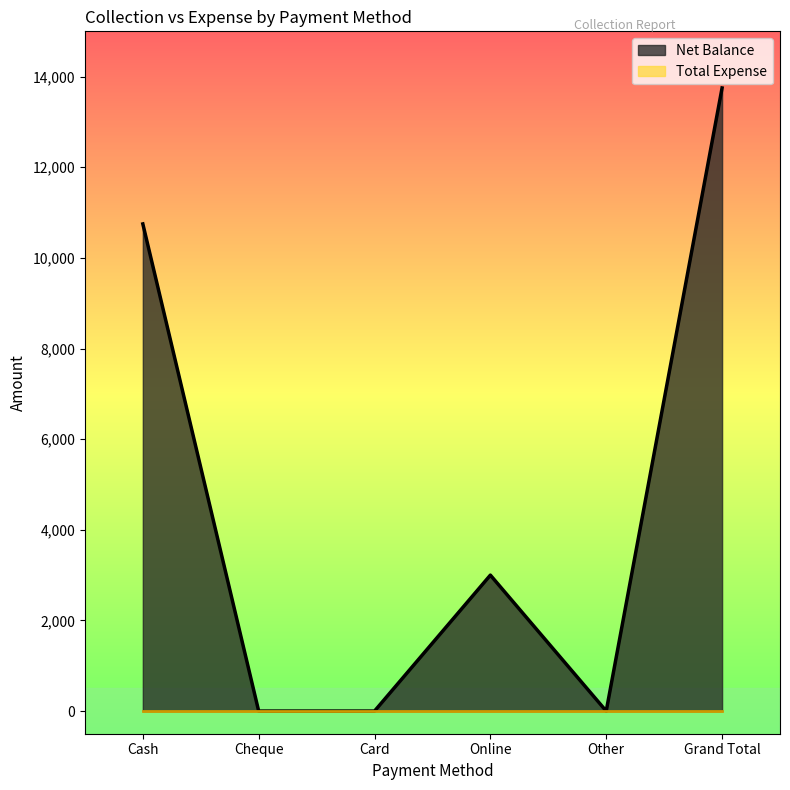

What is the change in value from Cash to Cheque?

-10750